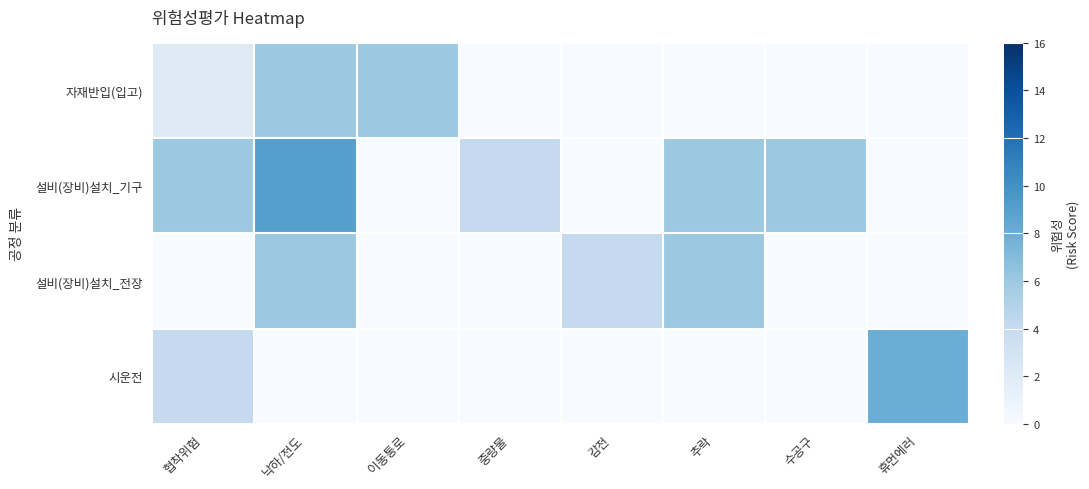

Which category has the highest value across all series?

낙하/전도